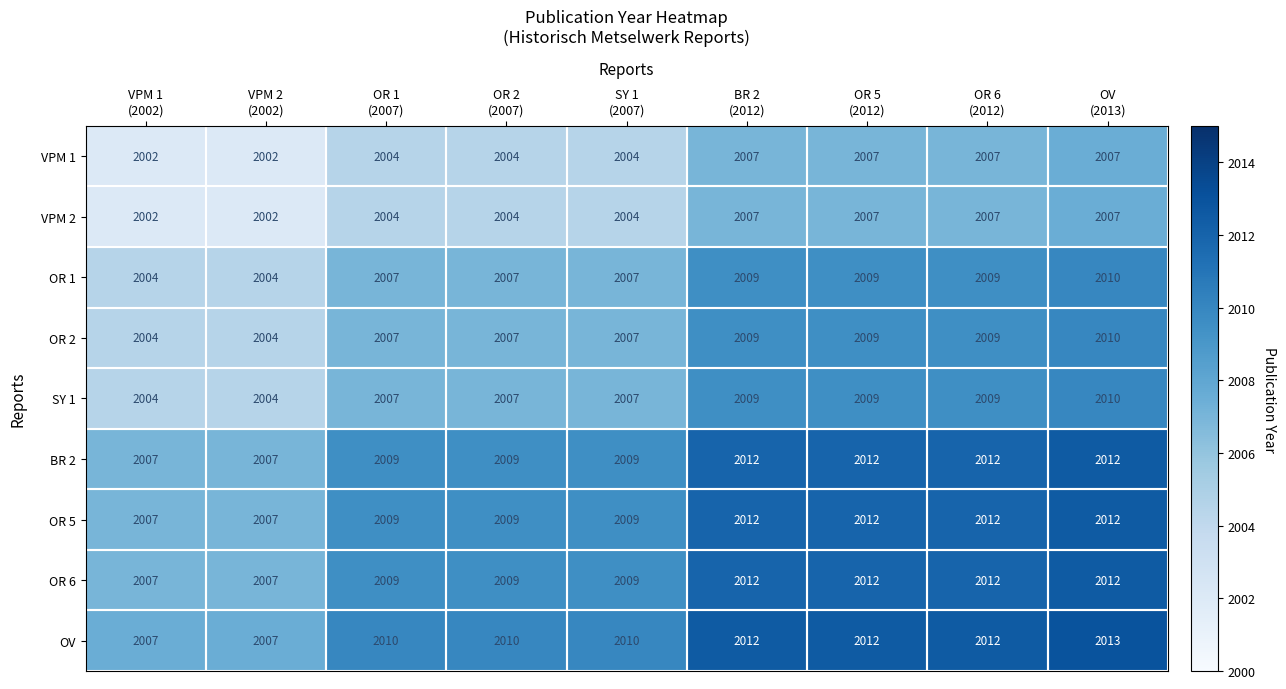

Which series has the largest total across all categories?

OV